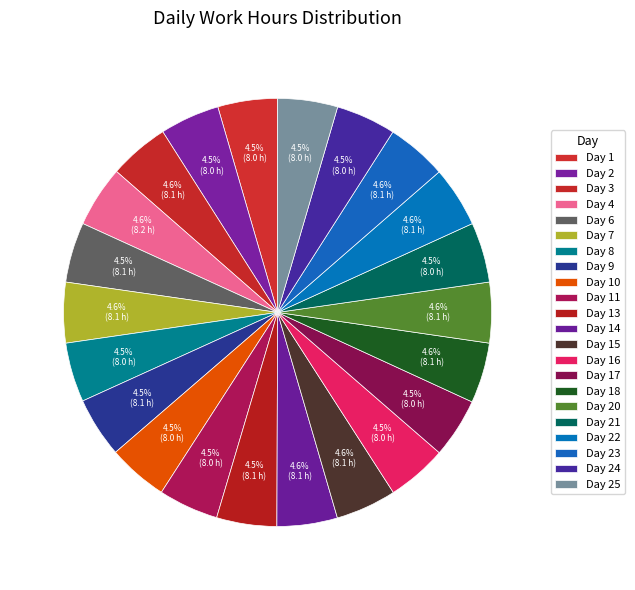

Count the number of slices in the pie.

22